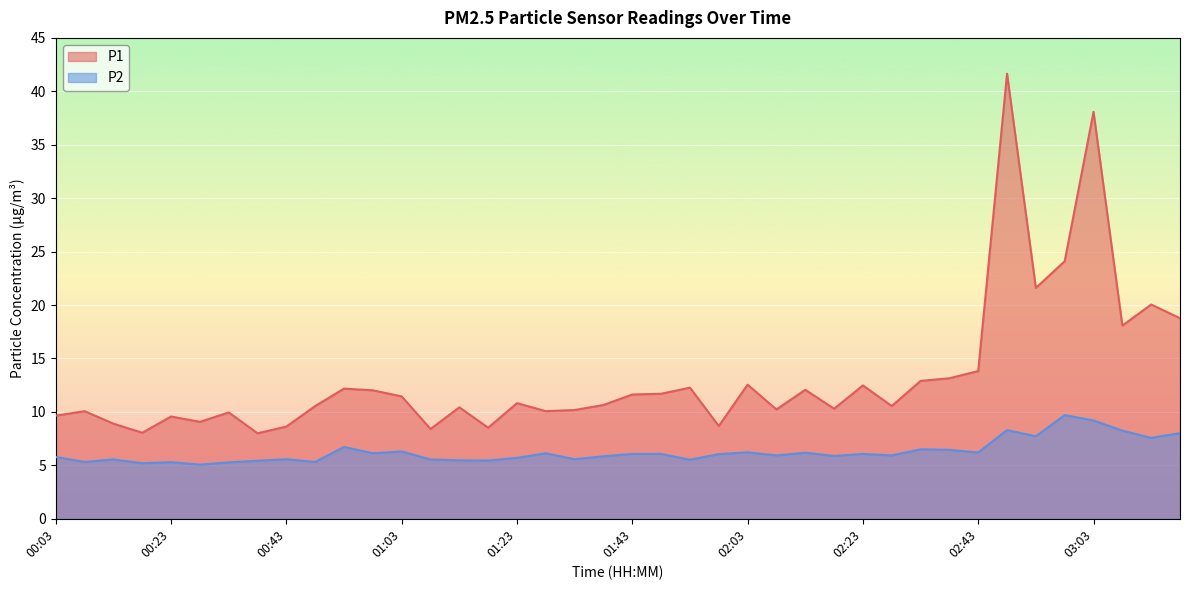

At which category is the sum across all series the highest?

02:48